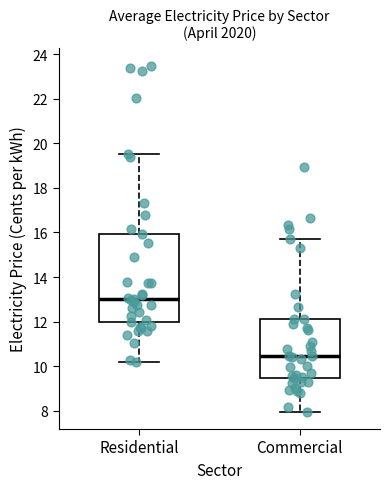

Where is the lower edge of the box for Commercial on the y-axis? The values are not printed on the chart, so give them approximately, as read against the axis.

9.4